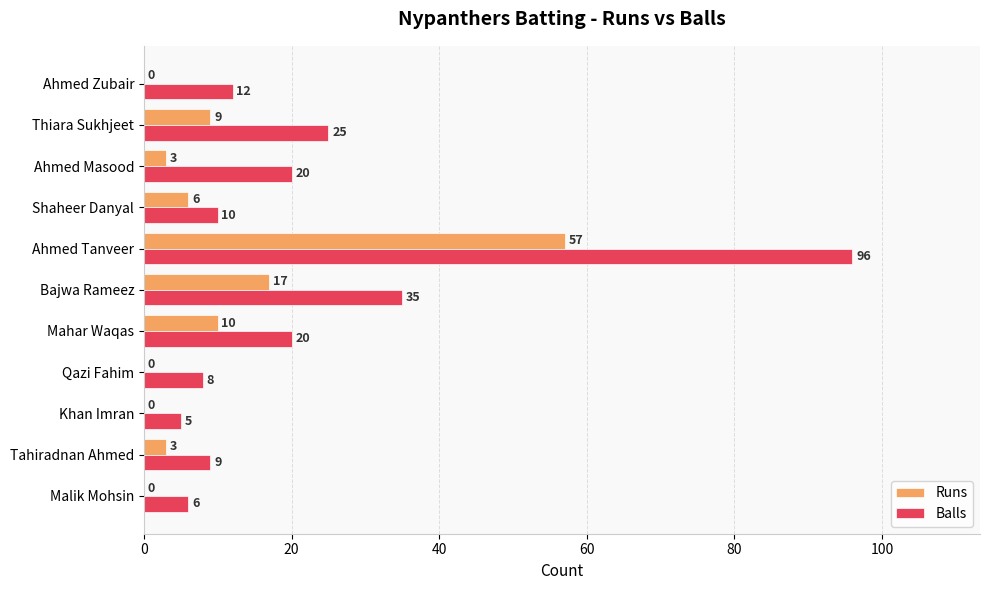

Count the number of data series in this chart.

2